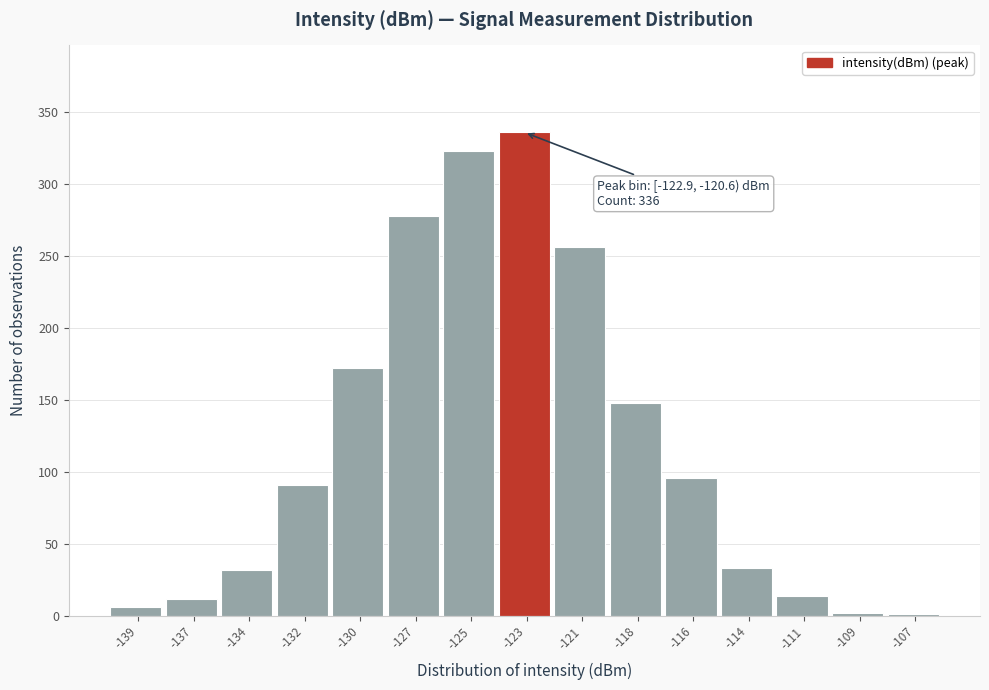

What is the sum of the values at -137 and -121?

268